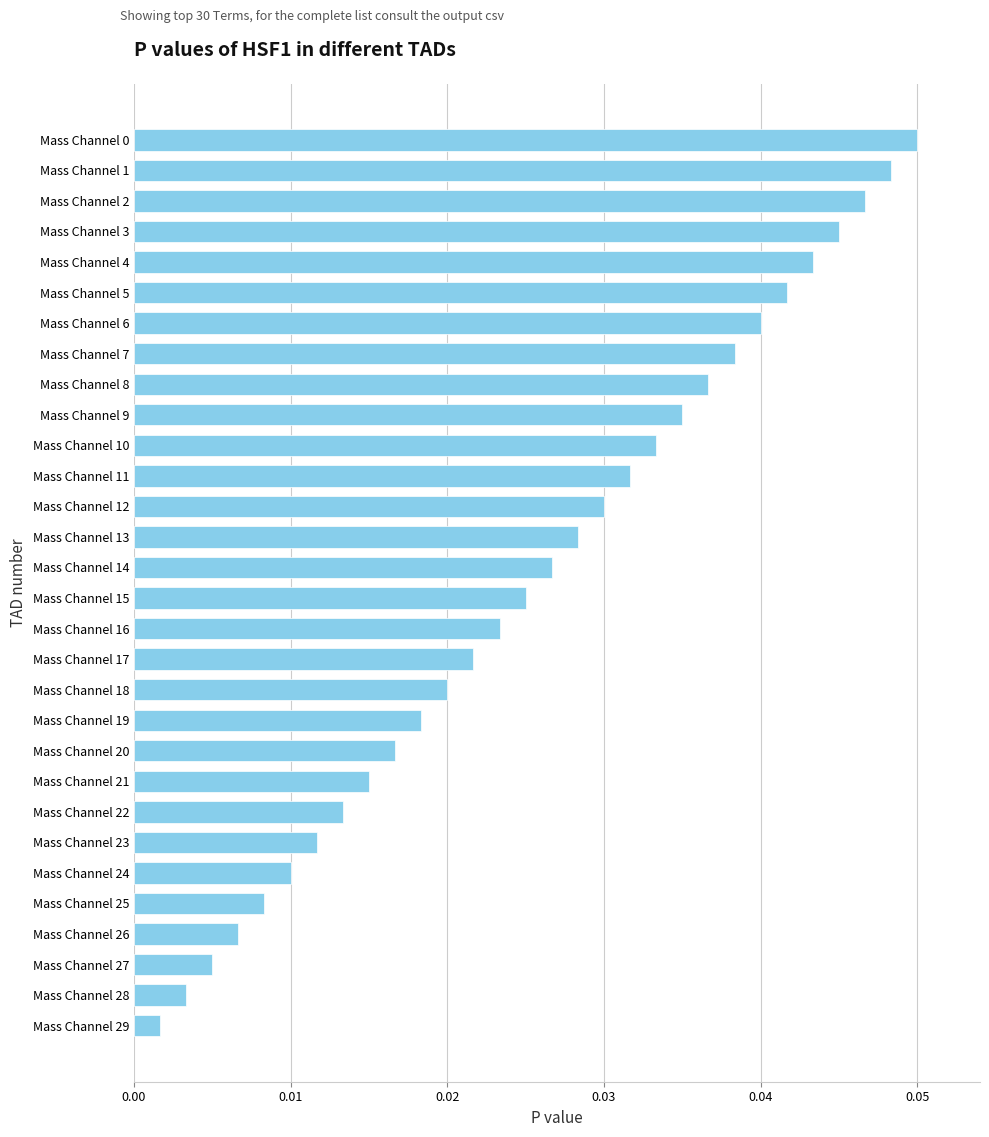

Which category has the lowest value across all series?

Mass Channel 29